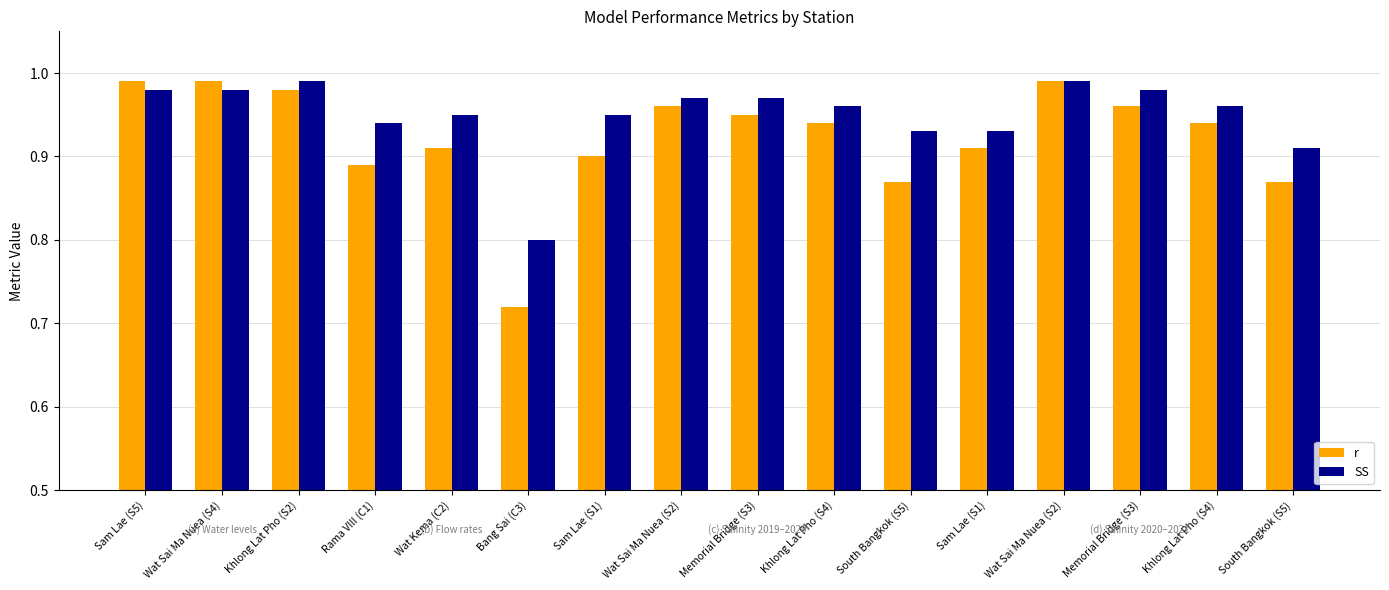

What is the sum of the SS values at South Bangkok (S5) and Memorial Bridge (S3)?

1.9